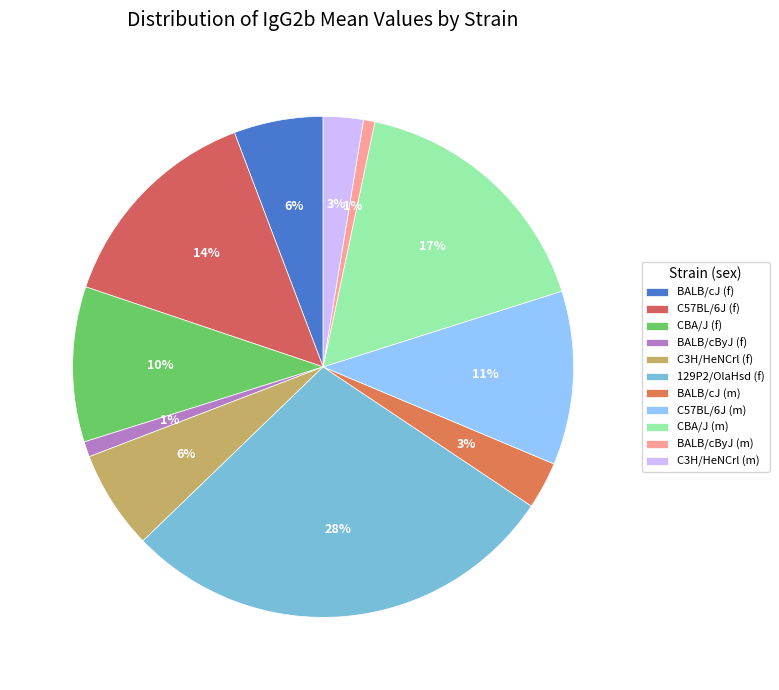

Does CBA/J (f) represent more than half of the total?

No